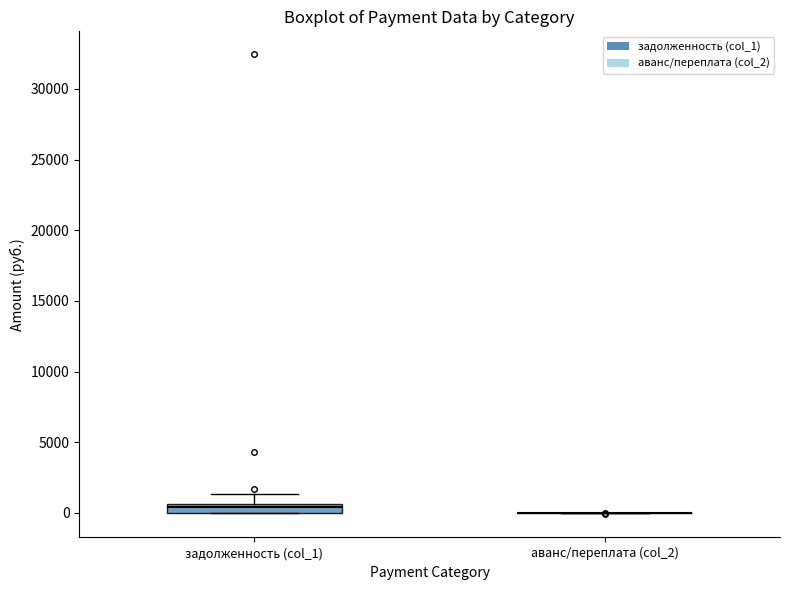

Comparing the boxes themselves (not the whiskers), which one is the tallest?

задолженность (col_1)